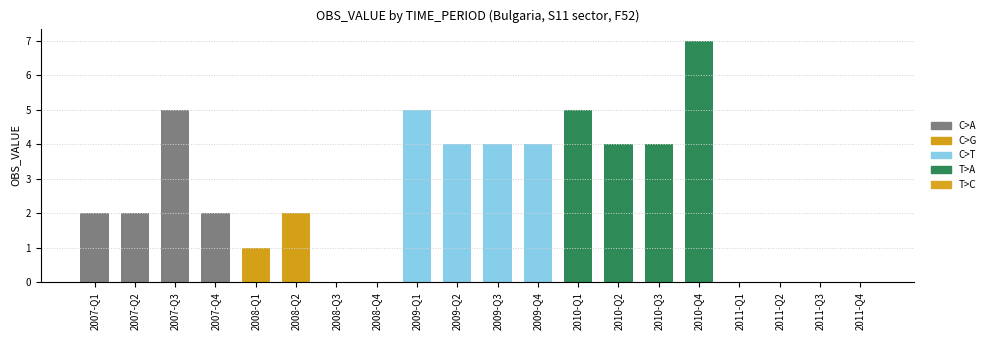

Reading left to right, extract all data points from this chart.

2	2	5	2	1	2	0	0	5	4	4	4	5	4	4	7	0	0	0	0